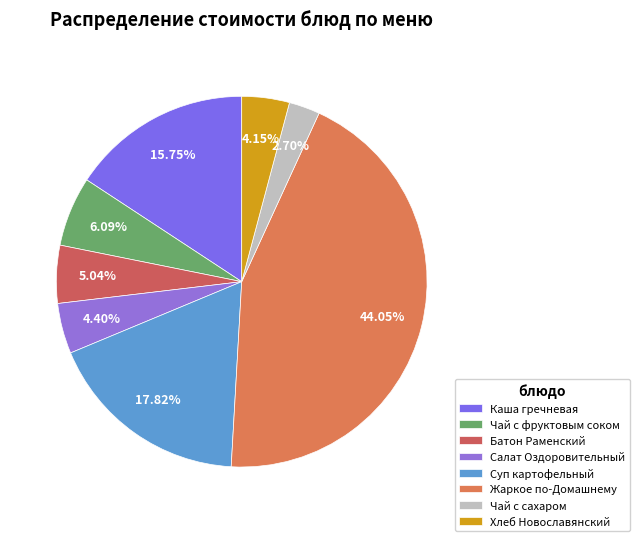

Rank the categories by value from lowest to highest.

Чай с сахаром, Хлеб Новославянский, Салат Оздоровительный, Батон Раменский, Чай с фруктовым соком, Каша гречневая молочная с маслом, Суп картоф.с макаронными изд., говядин., Жаркое по-Домашнему